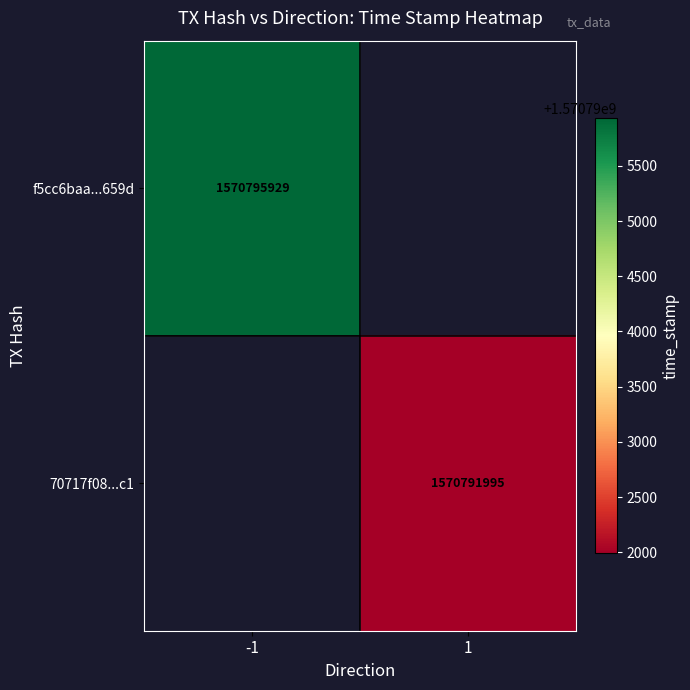

The value of 70717f08...c1 at 1 is 1570791995. True or false?

True